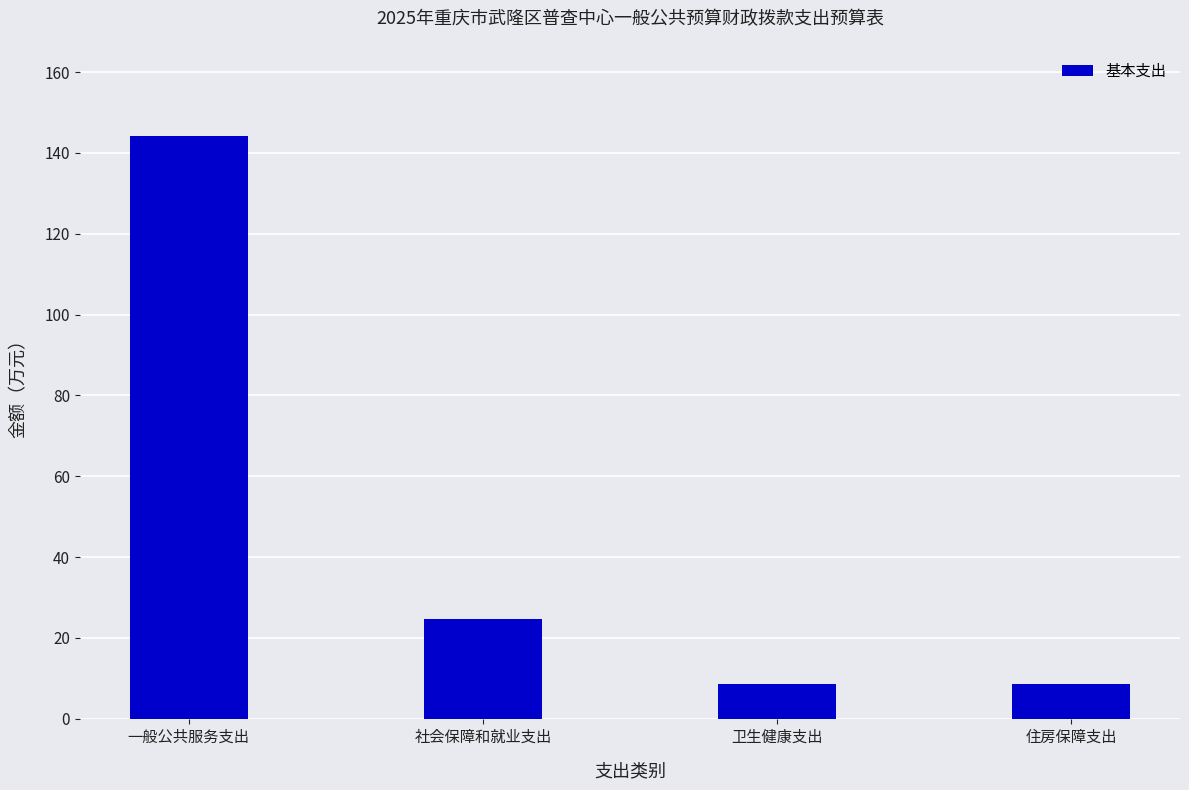

The value at 住房保障支出 is 13.7. True or false?

False